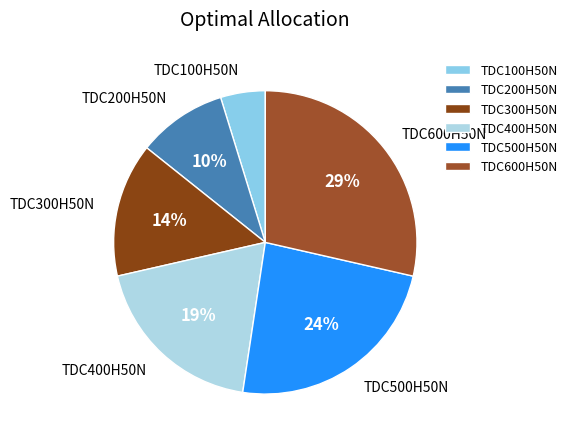

Is there a majority slice in this chart?

No